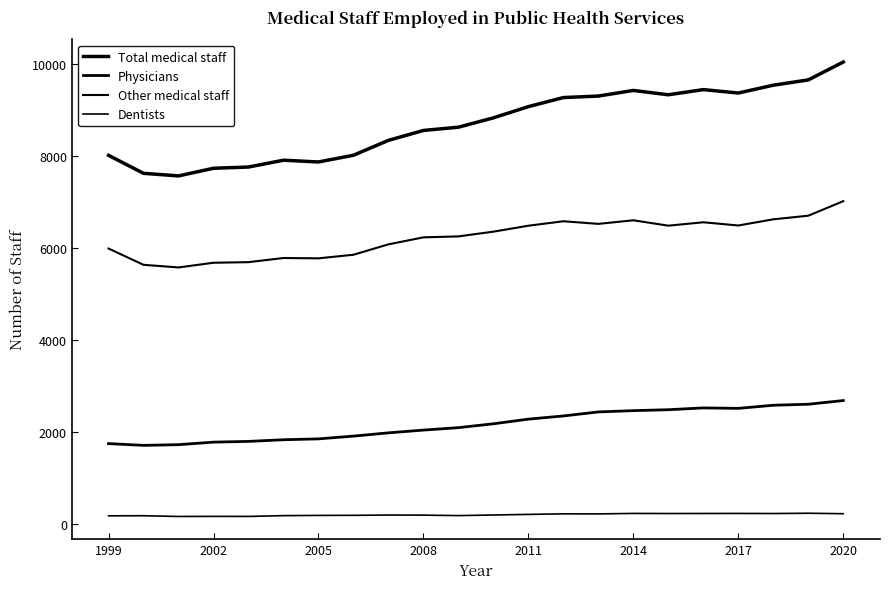

How many lines are shown in the chart?

4